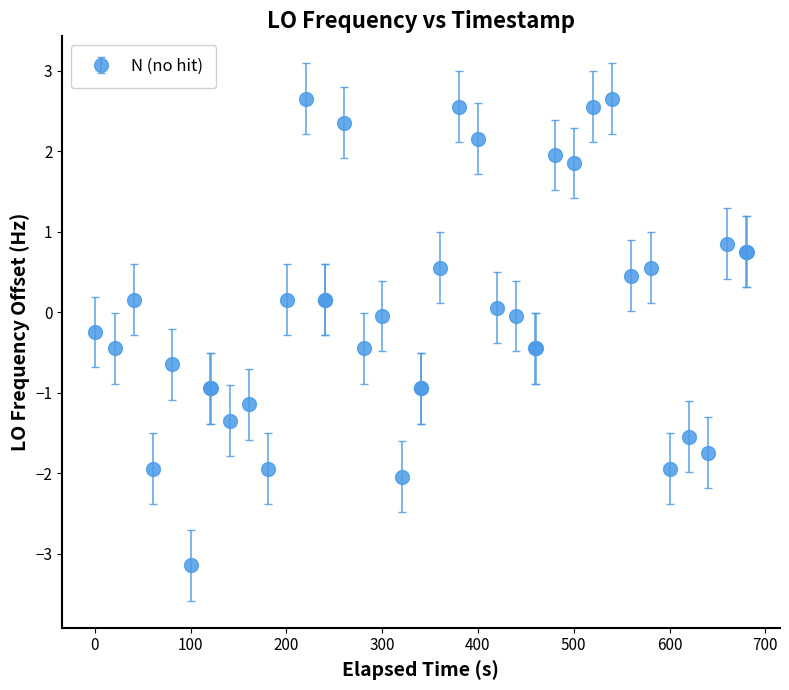

What is the maximum value shown in the chart?

2.7